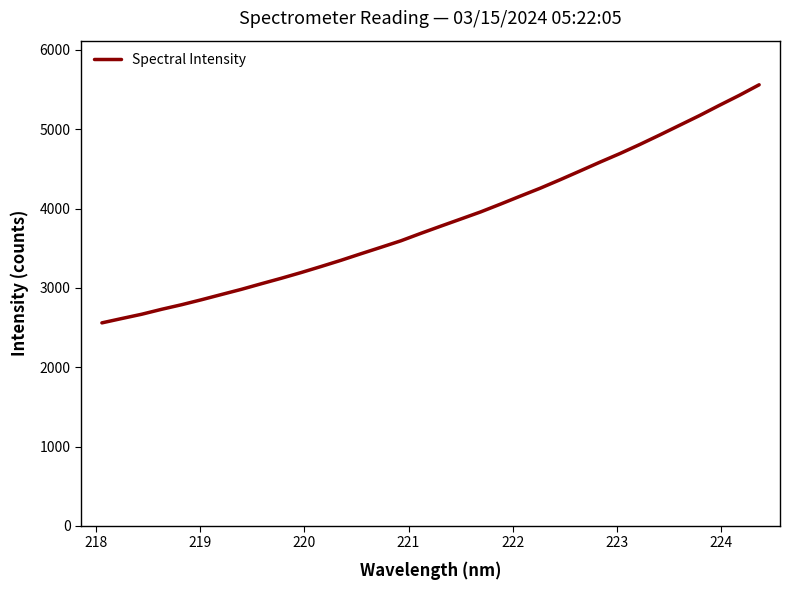

What is the difference between the maximum and minimum values?

3000.7